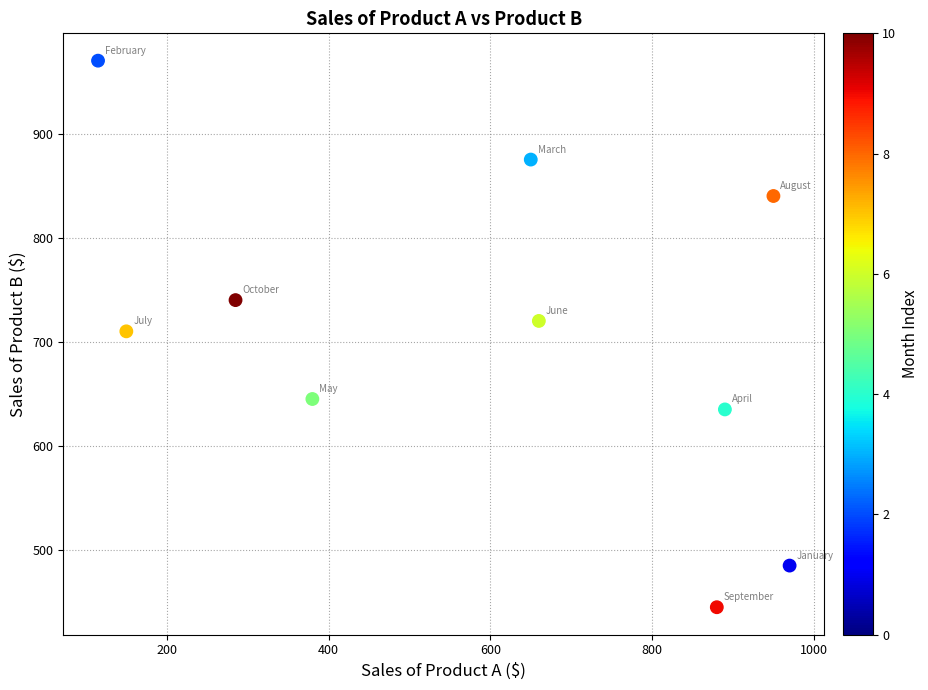

What is the range of Y values (max minus min)?

525